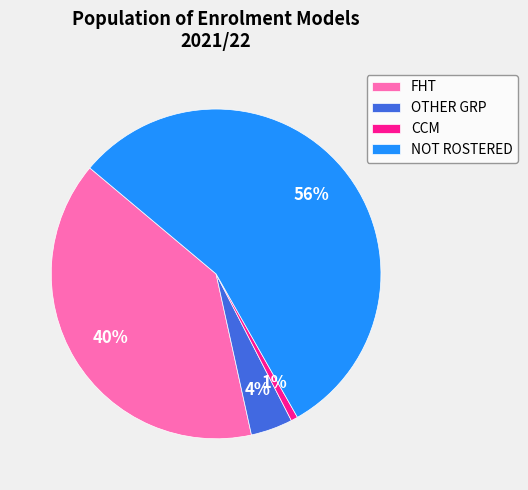

Is CCM the majority of the pie?

No